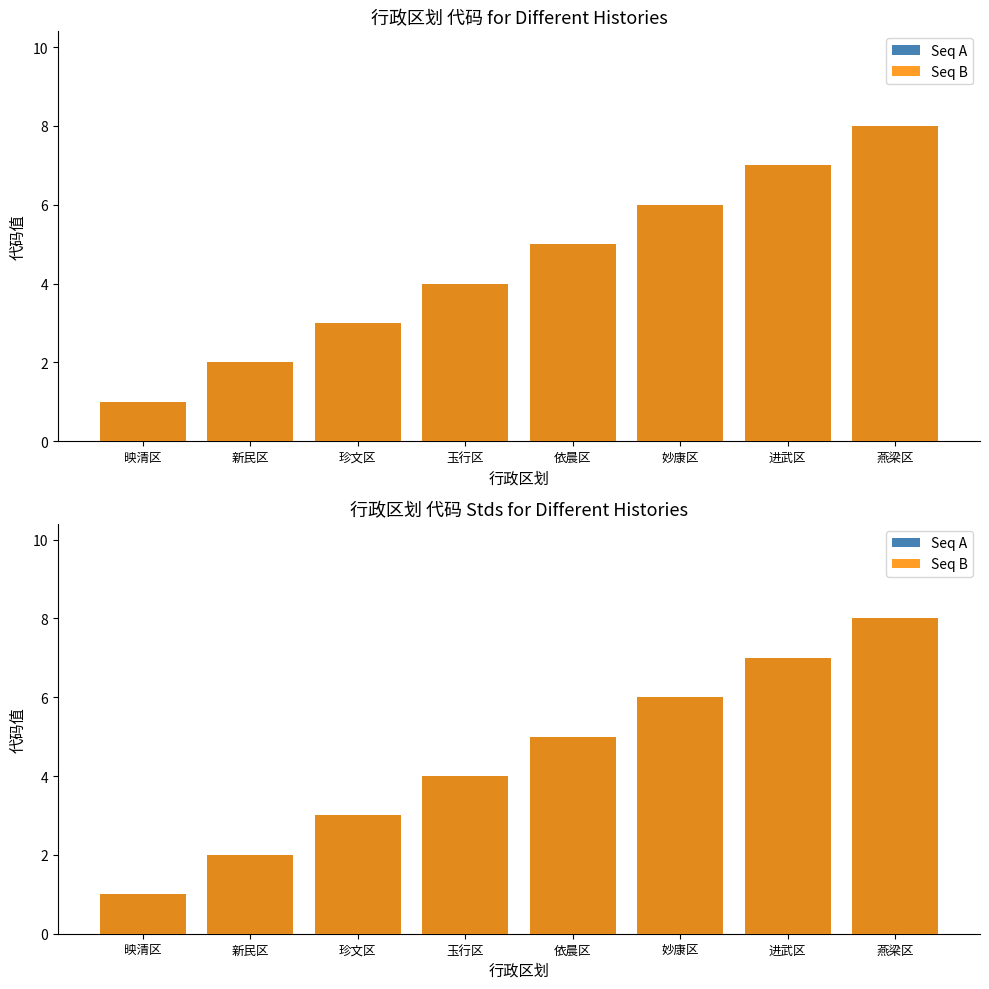

The Seq B series shows 4 at 玉行区. True or false?

True